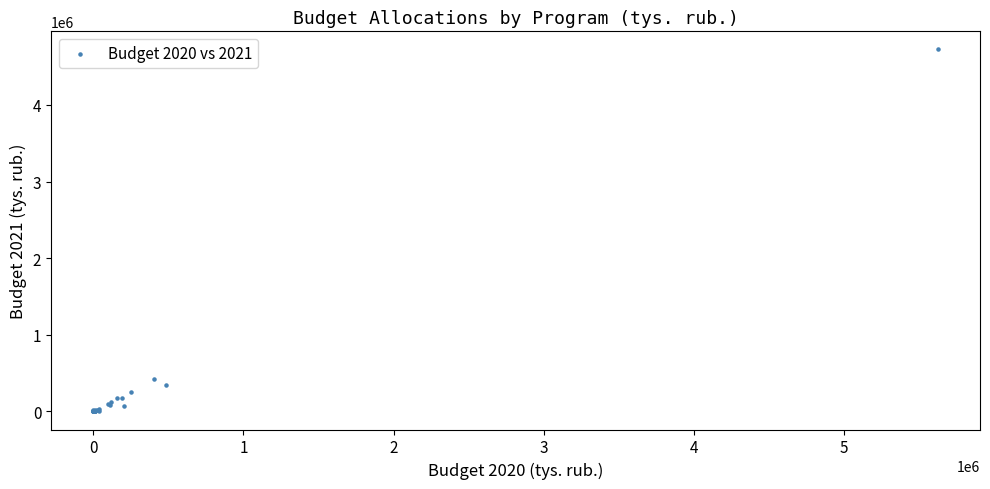

What Y value in the scatter plot is closest to 2362212?

417132.8